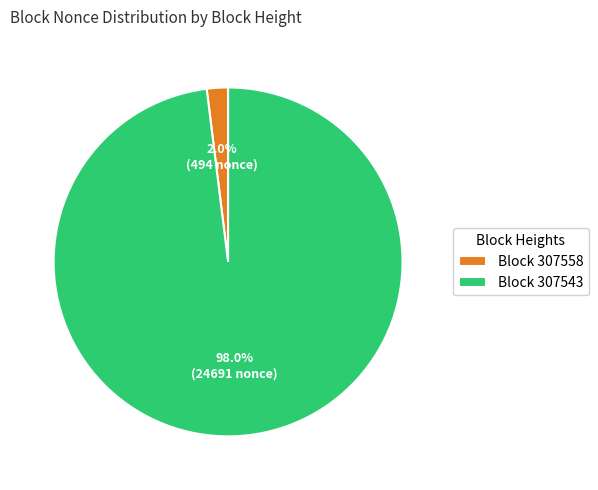

What portion of the pie excludes Block 307558?

98.0%